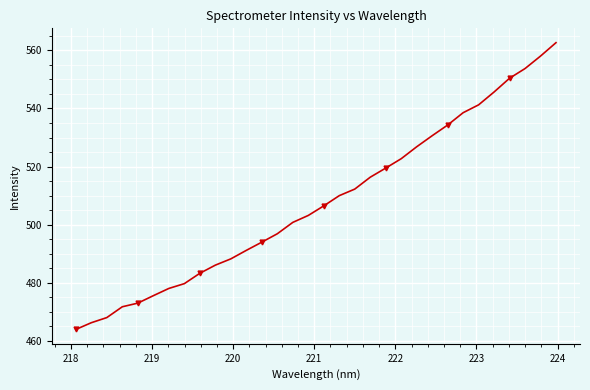

What is the average value?

507.8